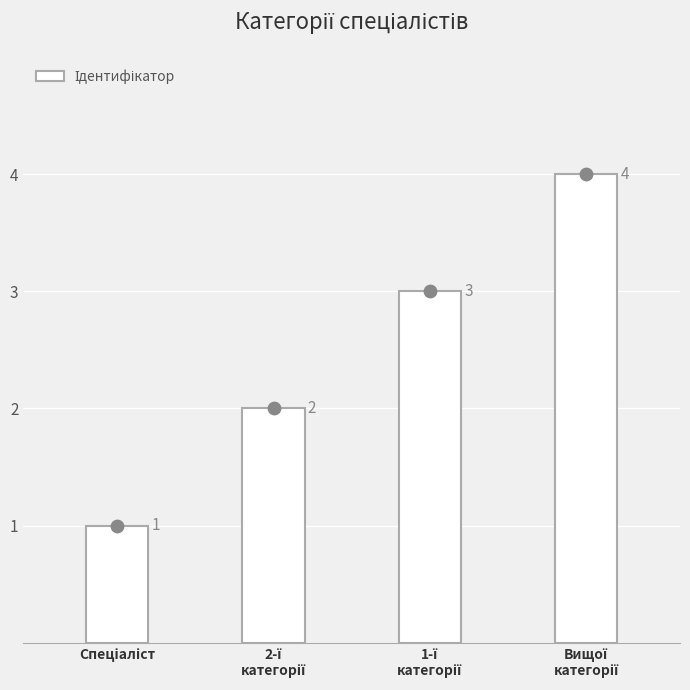

Approximately how many times larger is the value at 2-ї
категорії compared to Вищої
категорії?

0.5